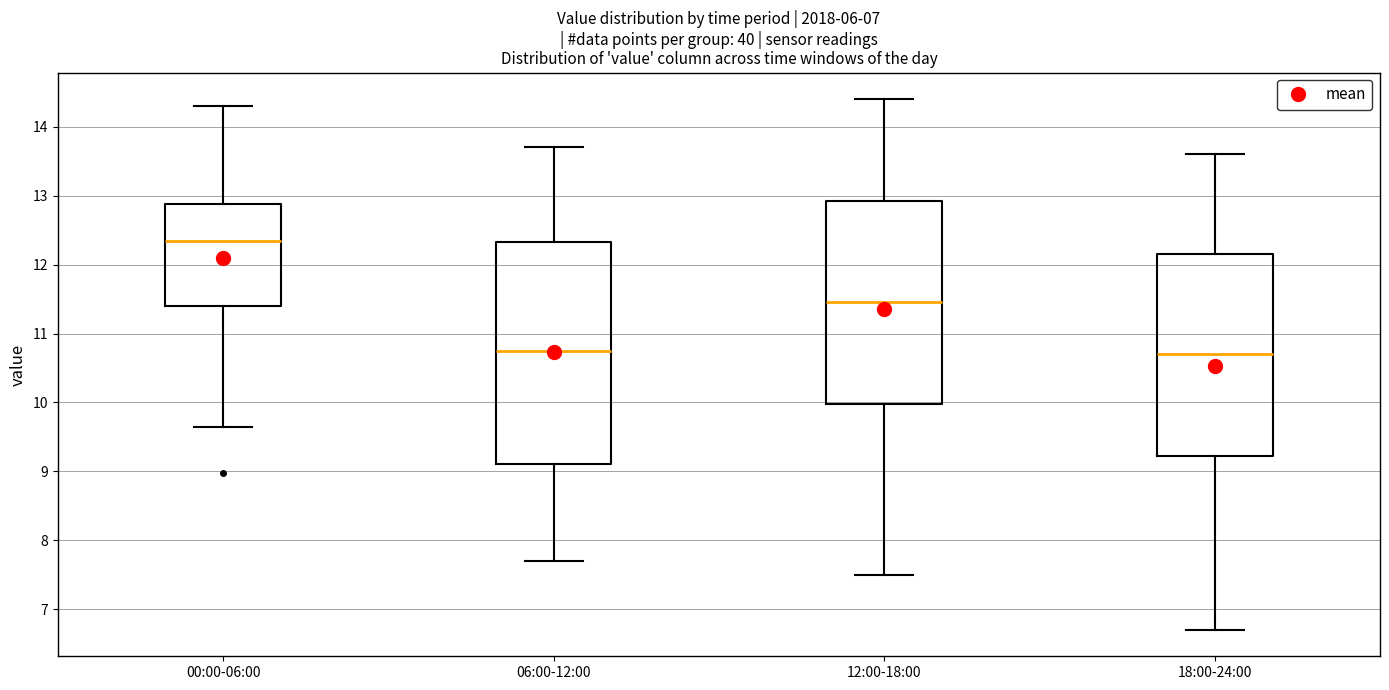

Reading left to right, transcribe this box plot: for each box, give where its median line is, the range the box spans, and where its two whiskers end, as read against the y-axis. The values are not printed on the chart, so give them approximately, as read against the axis.

00:00-06:00: median 12.3, box 11.4 to 12.9, whiskers 9.7 to 14.3
06:00-12:00: median 10.8, box 9.1 to 12.3, whiskers 7.7 to 13.7
12:00-18:00: median 11.5, box 10.0 to 12.9, whiskers 7.5 to 14.4
18:00-24:00: median 10.7, box 9.2 to 12.2, whiskers 6.7 to 13.6